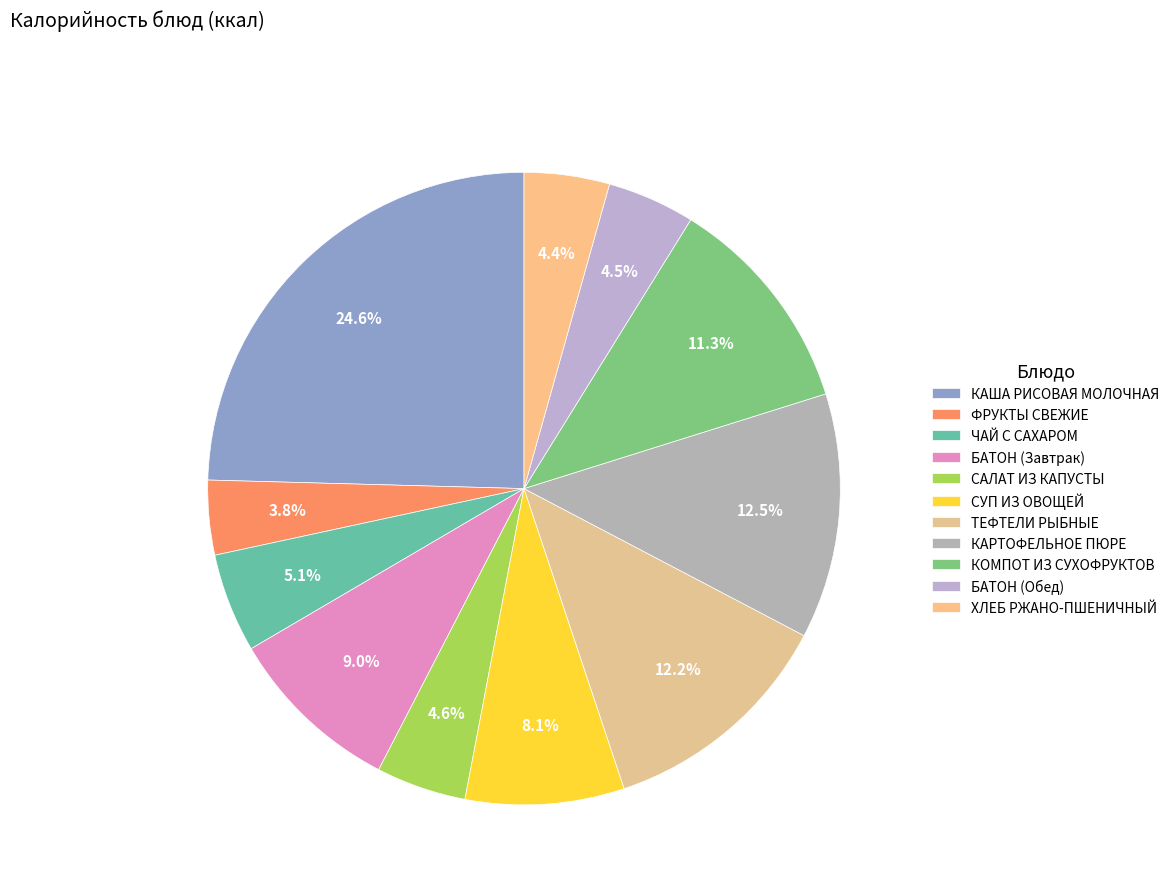

Which slice is the largest?

КАША РИСОВАЯ МОЛОЧНАЯ